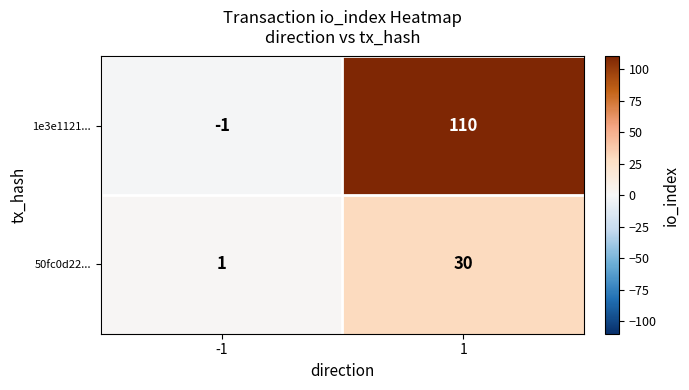

What is the difference between the highest and lowest values at 1?

80